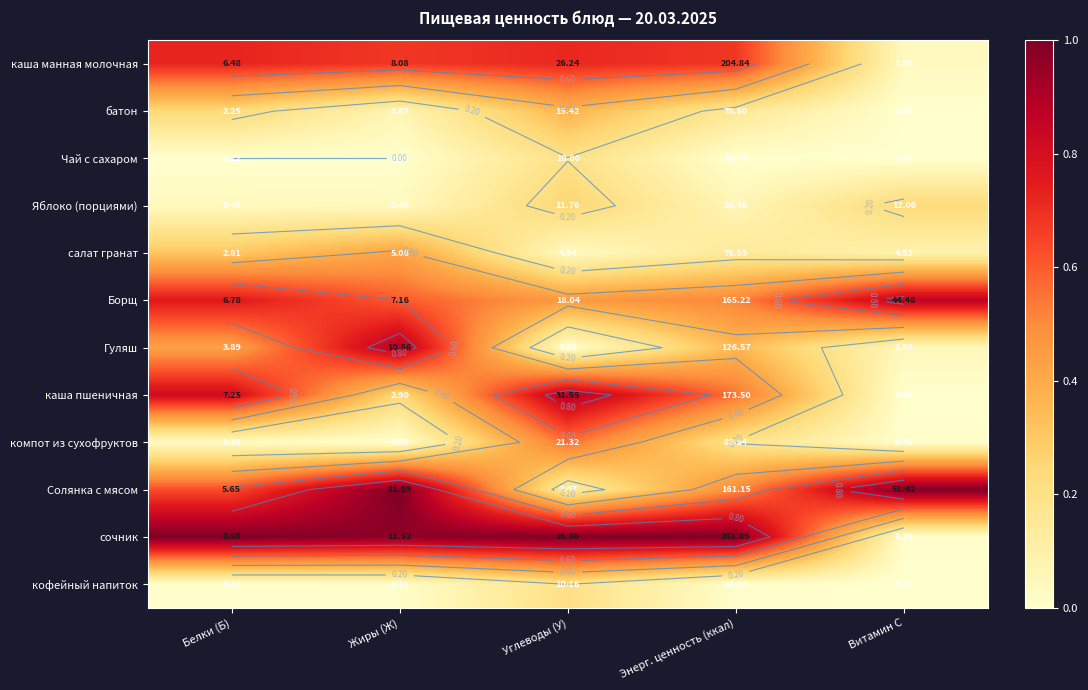

How many distinct data groups are displayed?

12